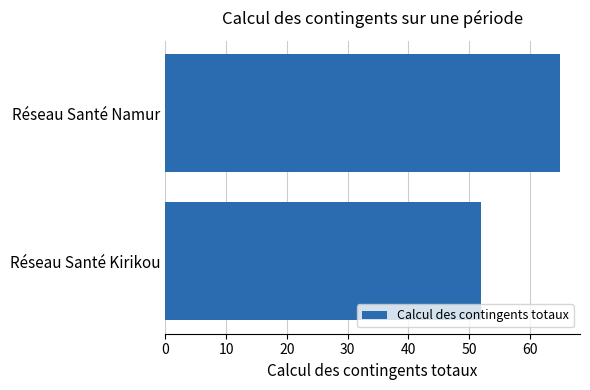

What is the change in value from Réseau Santé Kirikou to Réseau Santé Namur?

+13